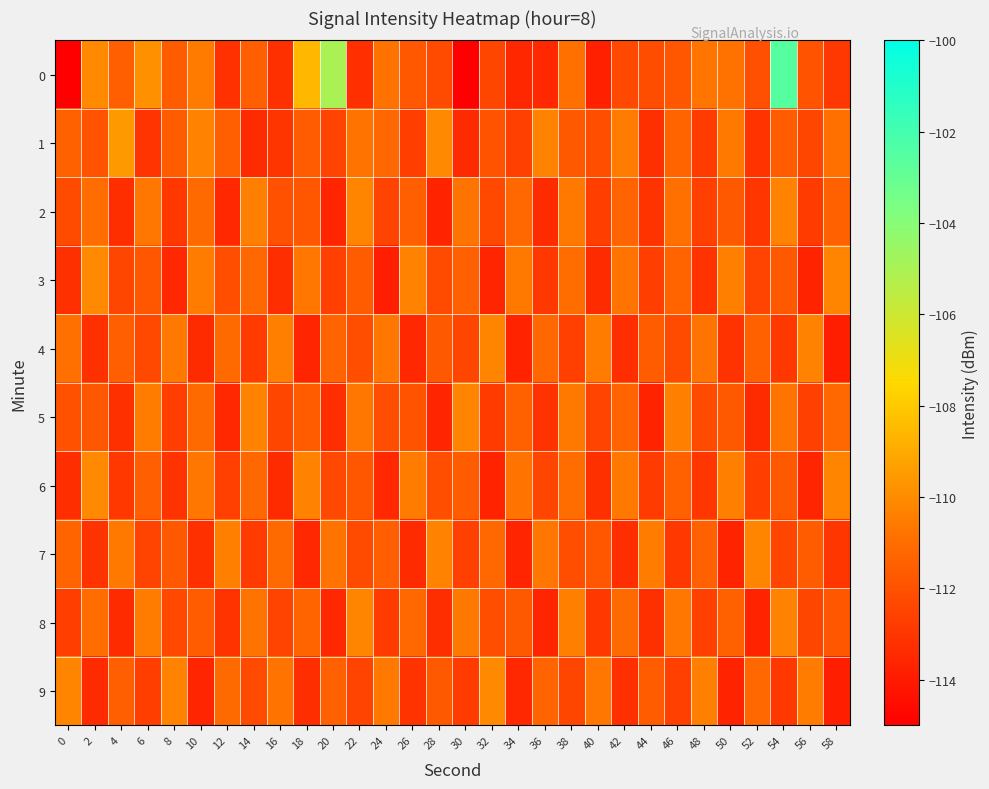

At which category does the chart reach its peak across all series?

54